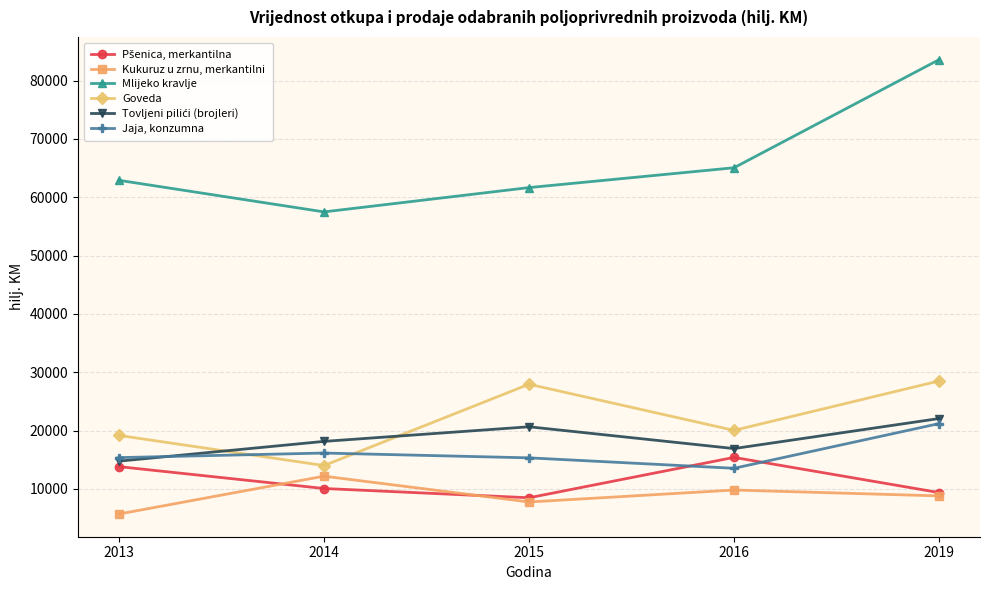

True or false: Jaja, konzumna and Kukuruz u zrnu, merkantilni intersect in this chart.

False